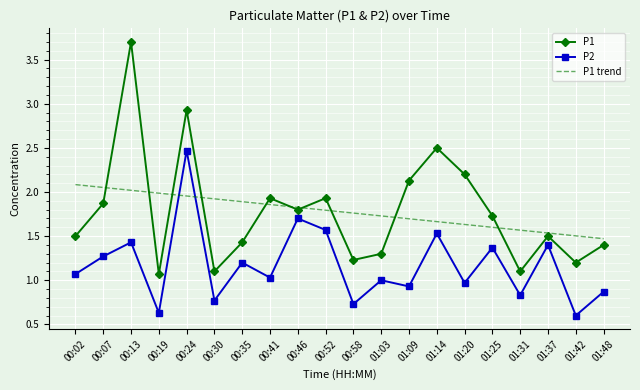

Which series ends up on top after the final intersection of P1 and P1 trend?

P1 trend